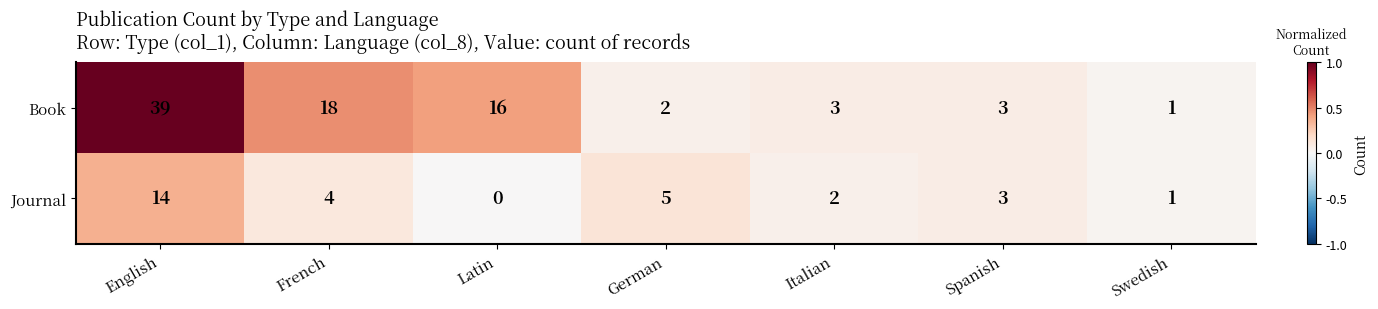

Which category has the lowest value across all series?

Latin